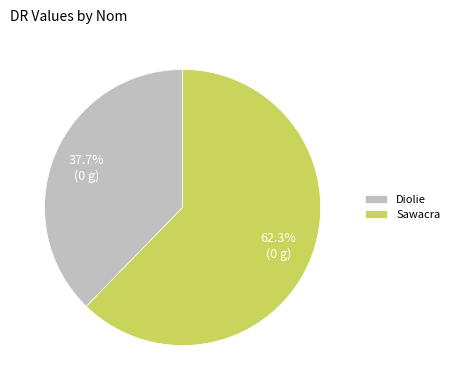

Does any single category account for the majority?

Yes